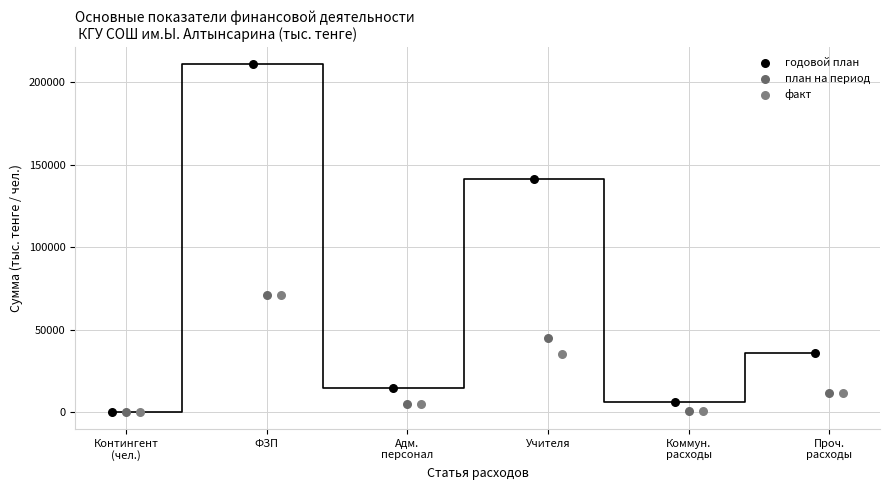

Which series has the largest Y range (max minus min)?

годовой план